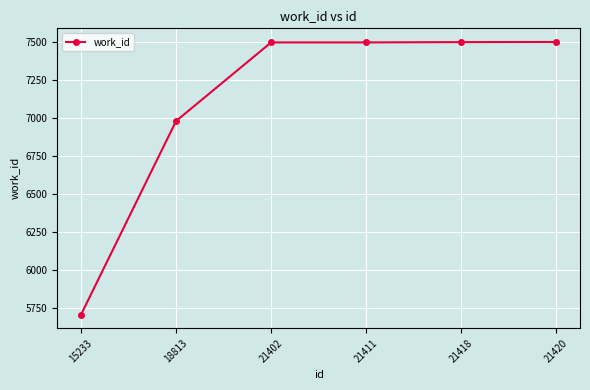

What is the ratio of the value at 21418 to the value at 18813?

1.1